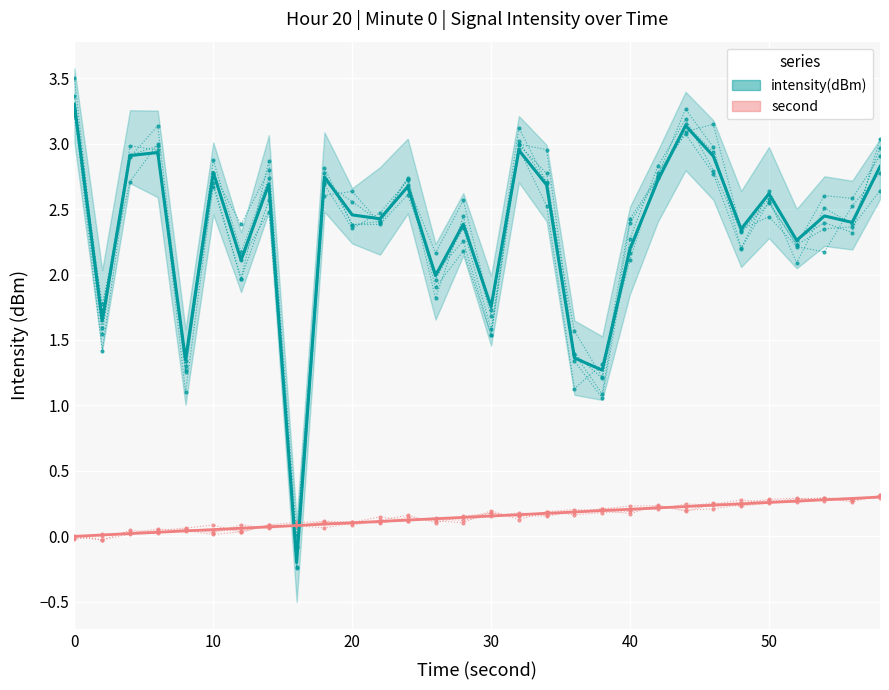

How many lines are shown in the chart?

2